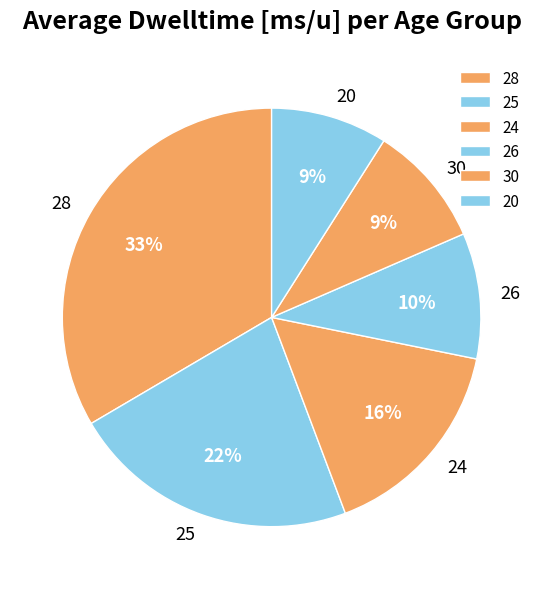

What percentage is the 25 slice, to the nearest percent?

22%